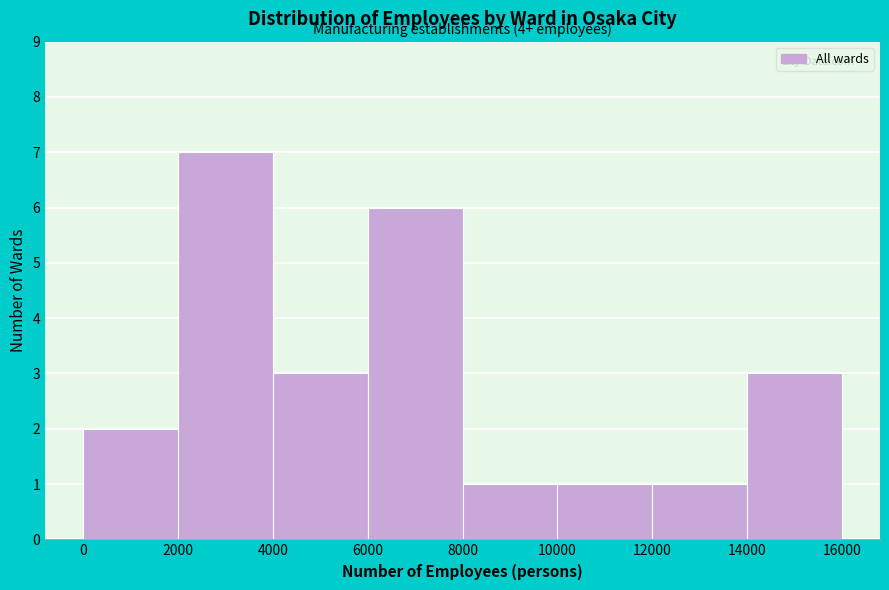

Over which range of the x-axis is the bar tallest?

2000 to 4000